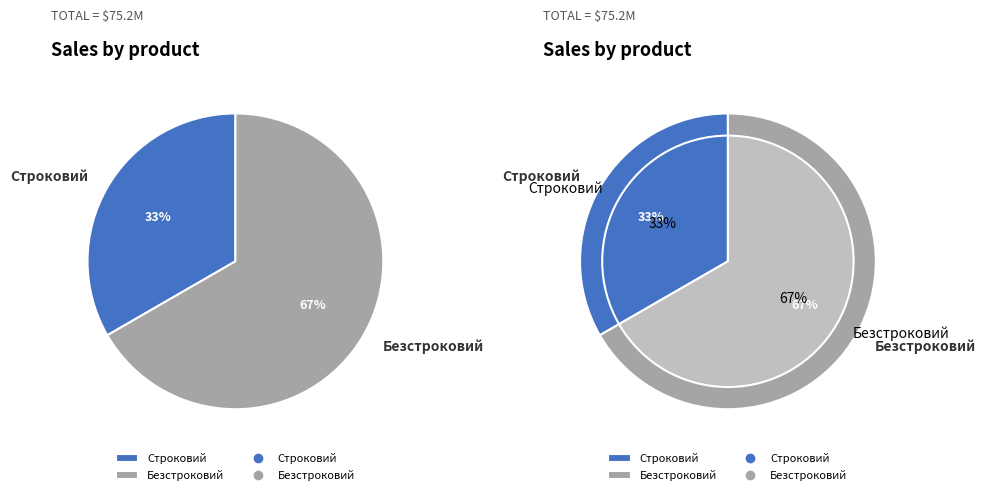

Rank the categories by value from highest to lowest.

Безстроковий, Строковий